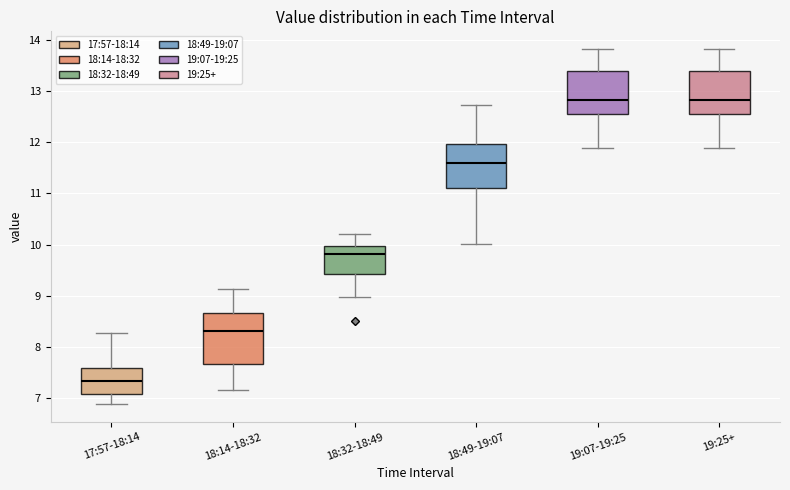

Reading left to right, read every box against the y-axis: the position of its median line, the range the box covers, and the ends of its whiskers. The values are not printed on the chart, so give them approximately, as read against the axis.

17:57-18:14: median 7.3, box 7.1 to 7.6, whiskers 6.9 to 8.3
18:14-18:32: median 8.3, box 7.7 to 8.7, whiskers 7.2 to 9.1
18:32-18:49: median 9.8, box 9.4 to 10.0, whiskers 9.0 to 10.2
18:49-19:07: median 11.6, box 11.1 to 12.0, whiskers 10.0 to 12.7
19:07-19:25: median 12.8, box 12.5 to 13.4, whiskers 11.9 to 13.8
19:25+: median 12.8, box 12.5 to 13.4, whiskers 11.9 to 13.8